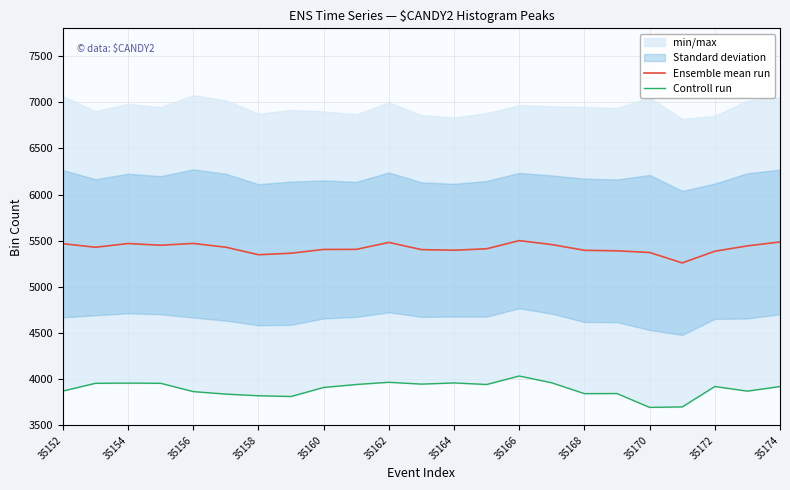

The Ensemble mean run series shows 1910.6 at 35170. True or false?

False